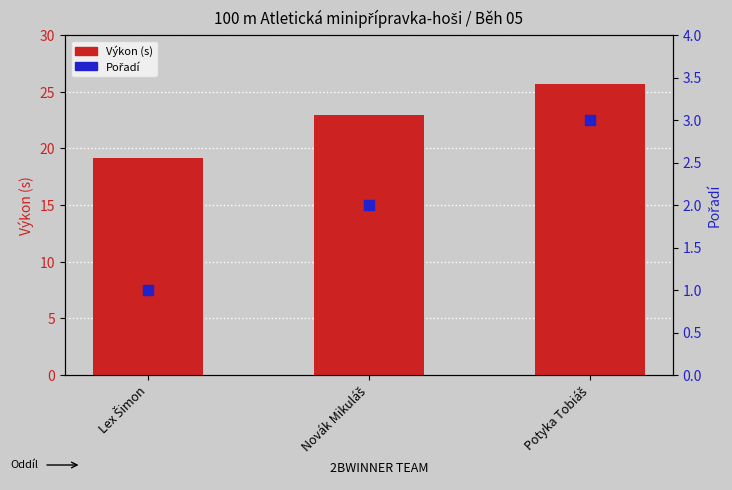

What are all the series names shown in the legend?

Výkon (s), Pořadí